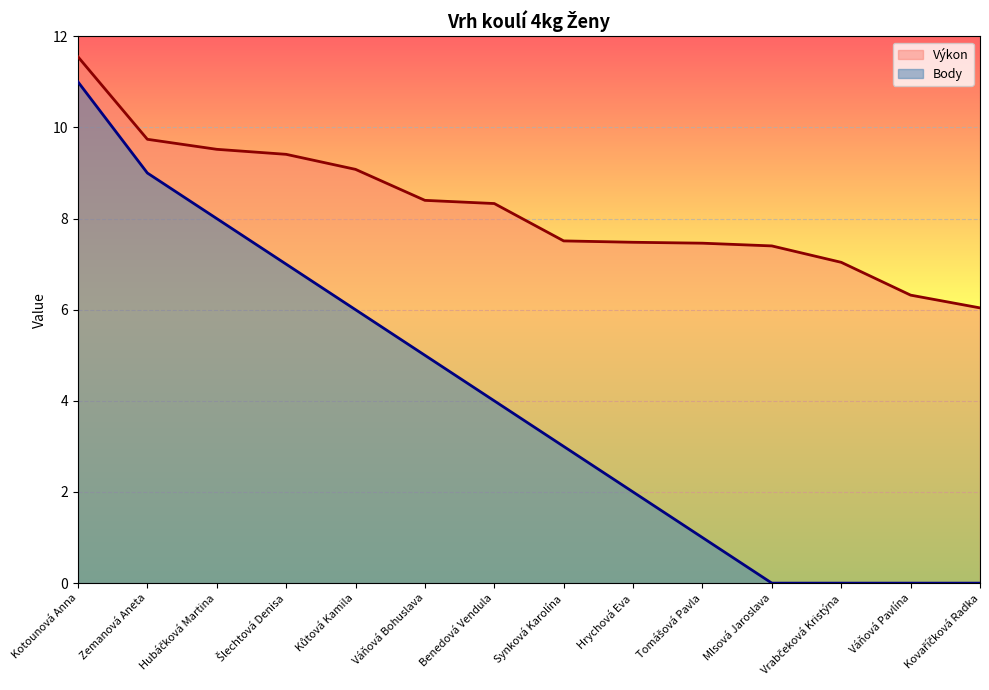

The value of Výkon at Tomášová Pavla is 2.8. True or false?

False